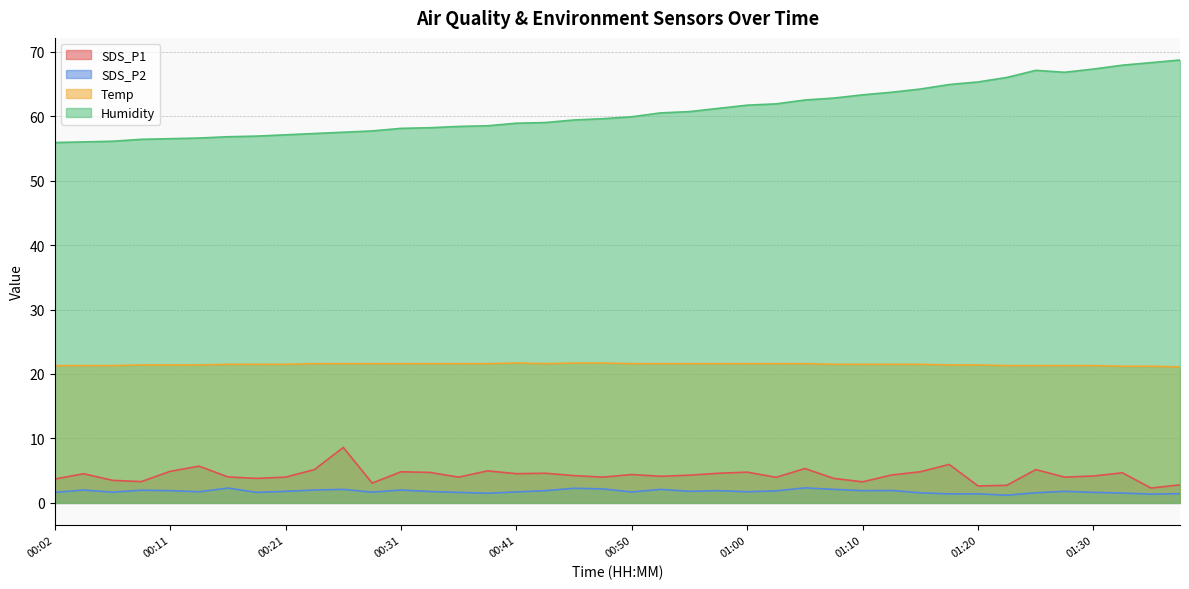

What is the maximum value shown in the chart?

68.7